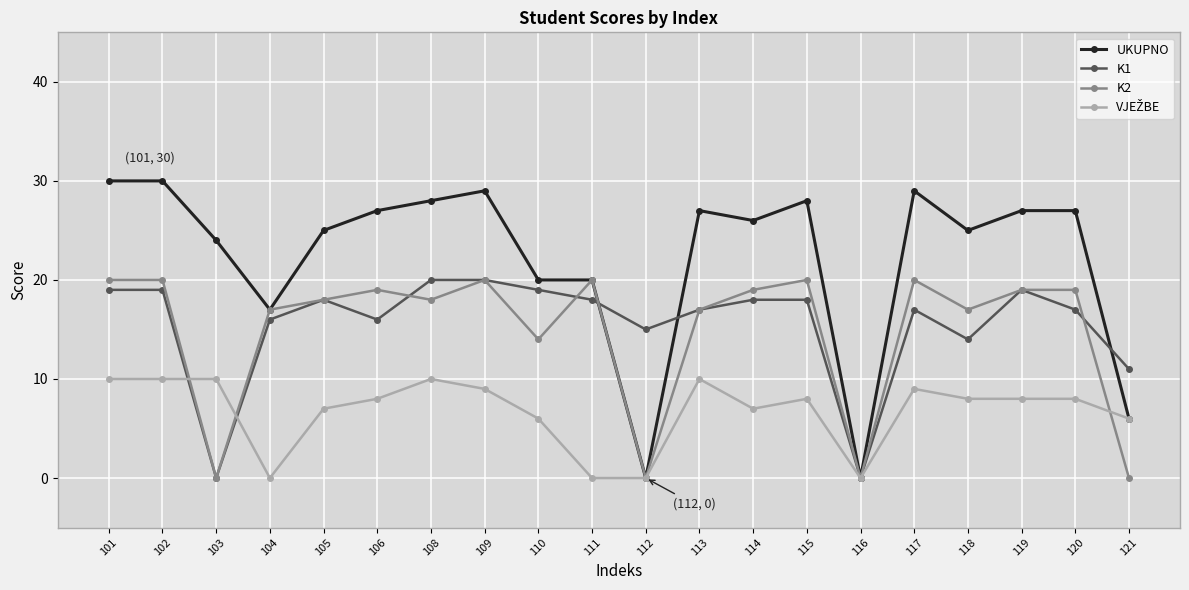

The K1 series shows 18 at 114. True or false?

True